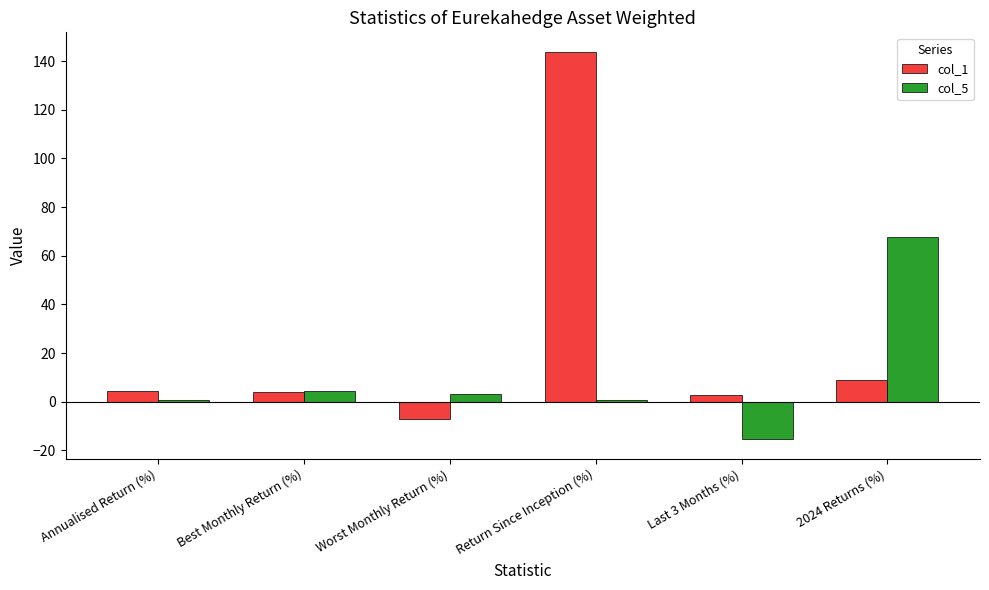

What is the value of the col_5 bar at the 4th from the left?

0.8